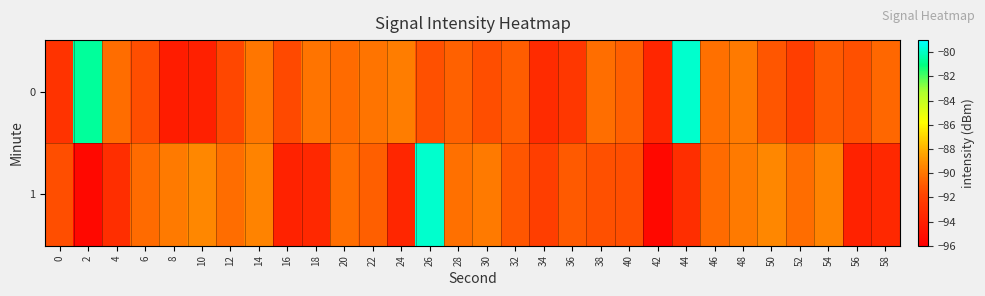

Rank the series by their average value, from highest to lowest.

0, 1